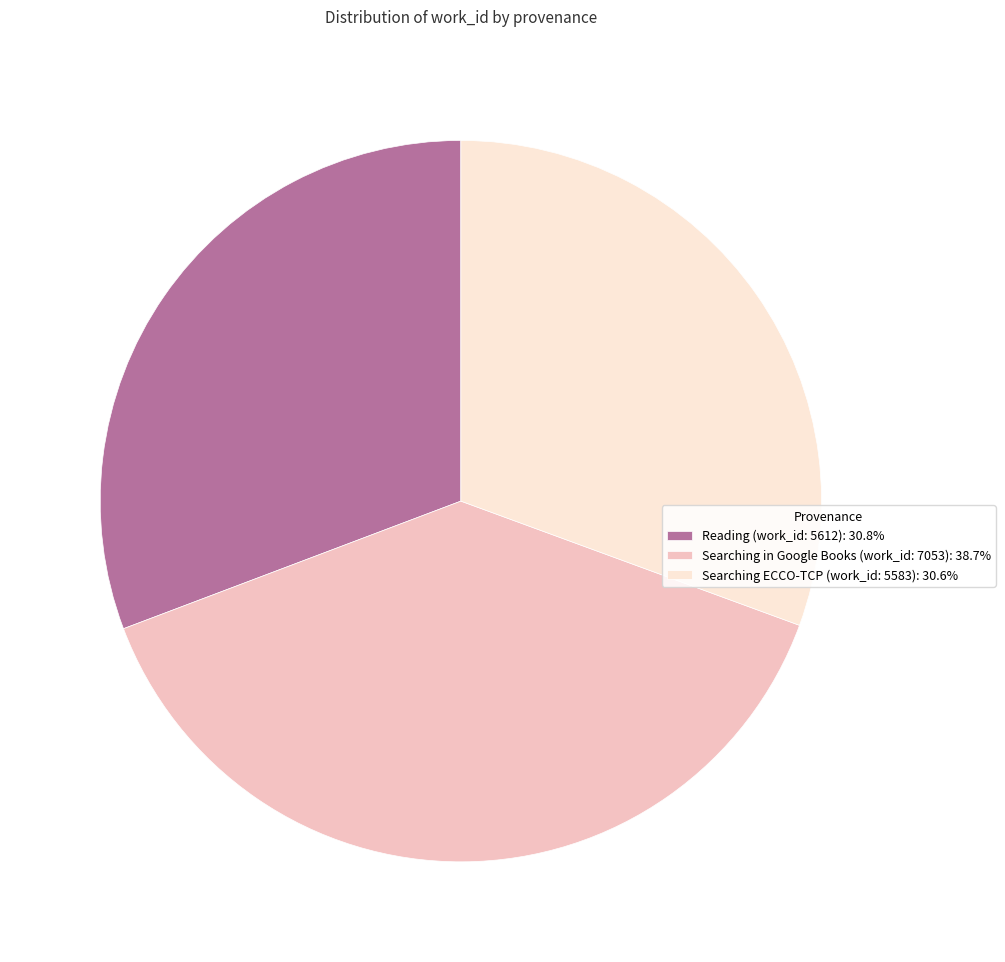

True or false: Reading (work_id: 5612) accounts for 31% of the total.

True